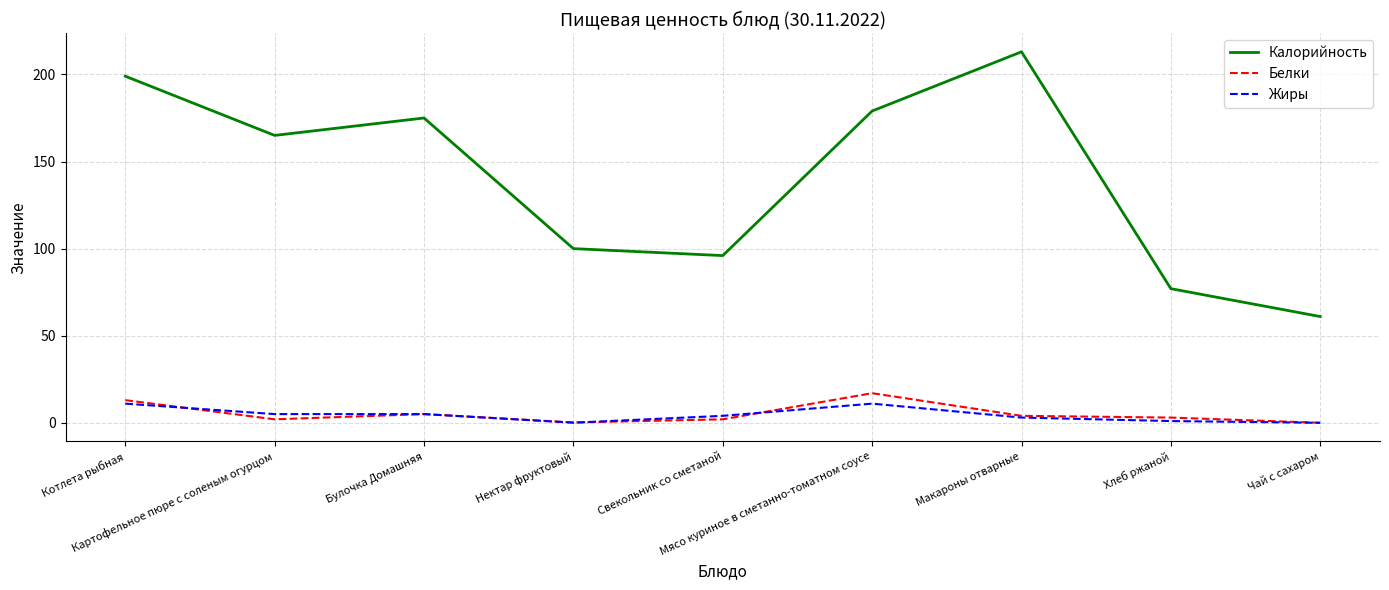

Which series has the largest total across all categories?

Калорийность